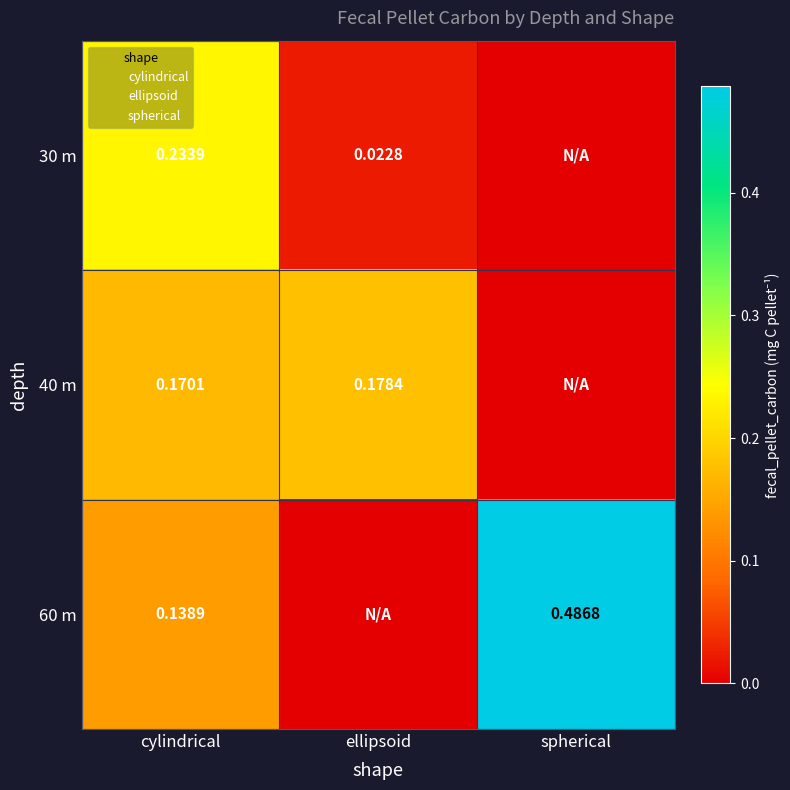

Is the value of 60 m at spherical greater than the value of 30 m at ellipsoid?

Yes